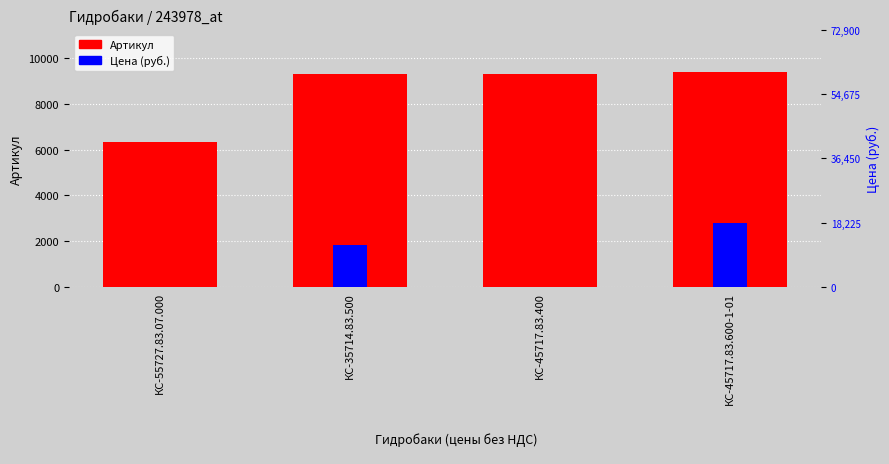

Reading right to left, list all the values displayed in this chart.

Артикул: 9359.0	9291.0	9290.0	6321.0
Цена (руб.): 468.0	0.0	303.3	0.0